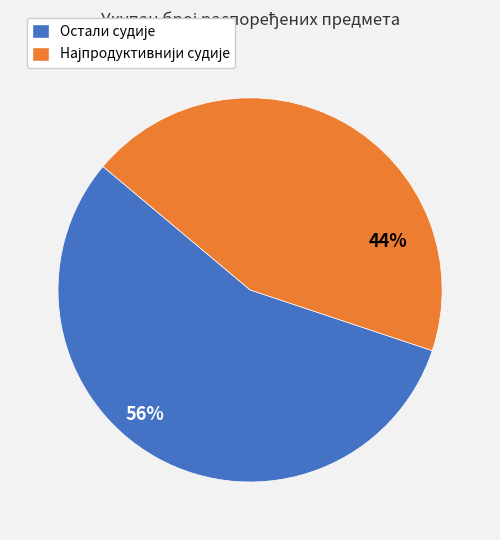

To the nearest percent, what is the difference between the largest and smallest slice percentages?

12%